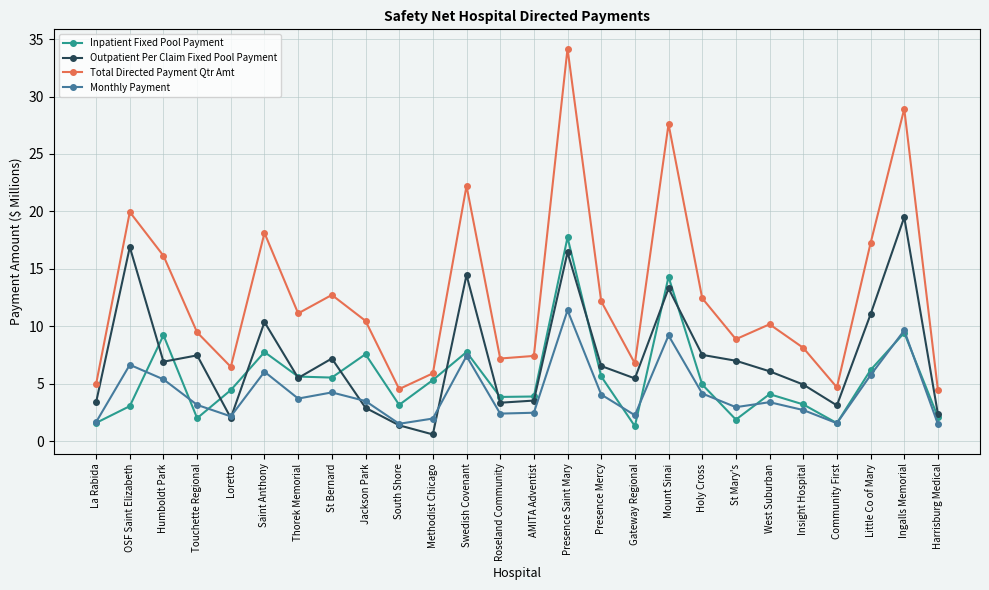

Between St Bernard and Ingalls Memorial, which series saw the biggest shift?

Total Directed Payment Qtr Amt